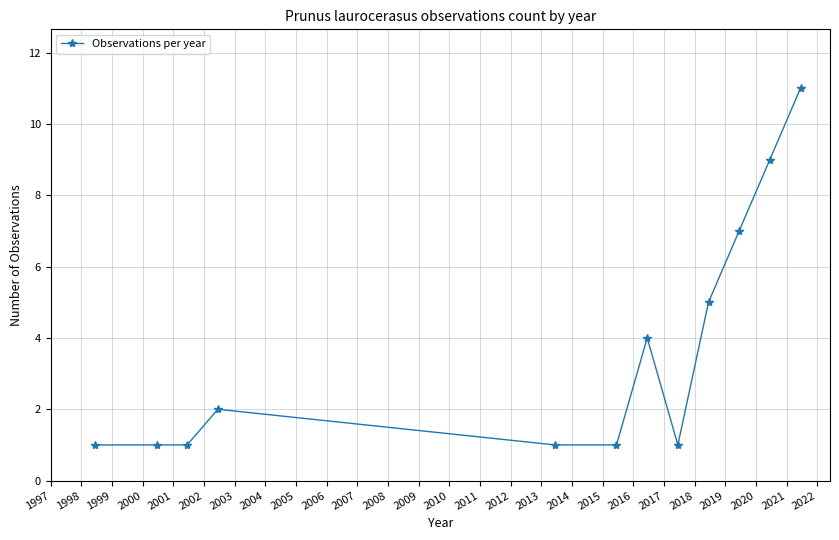

Does the chart have visible grid lines?

Yes